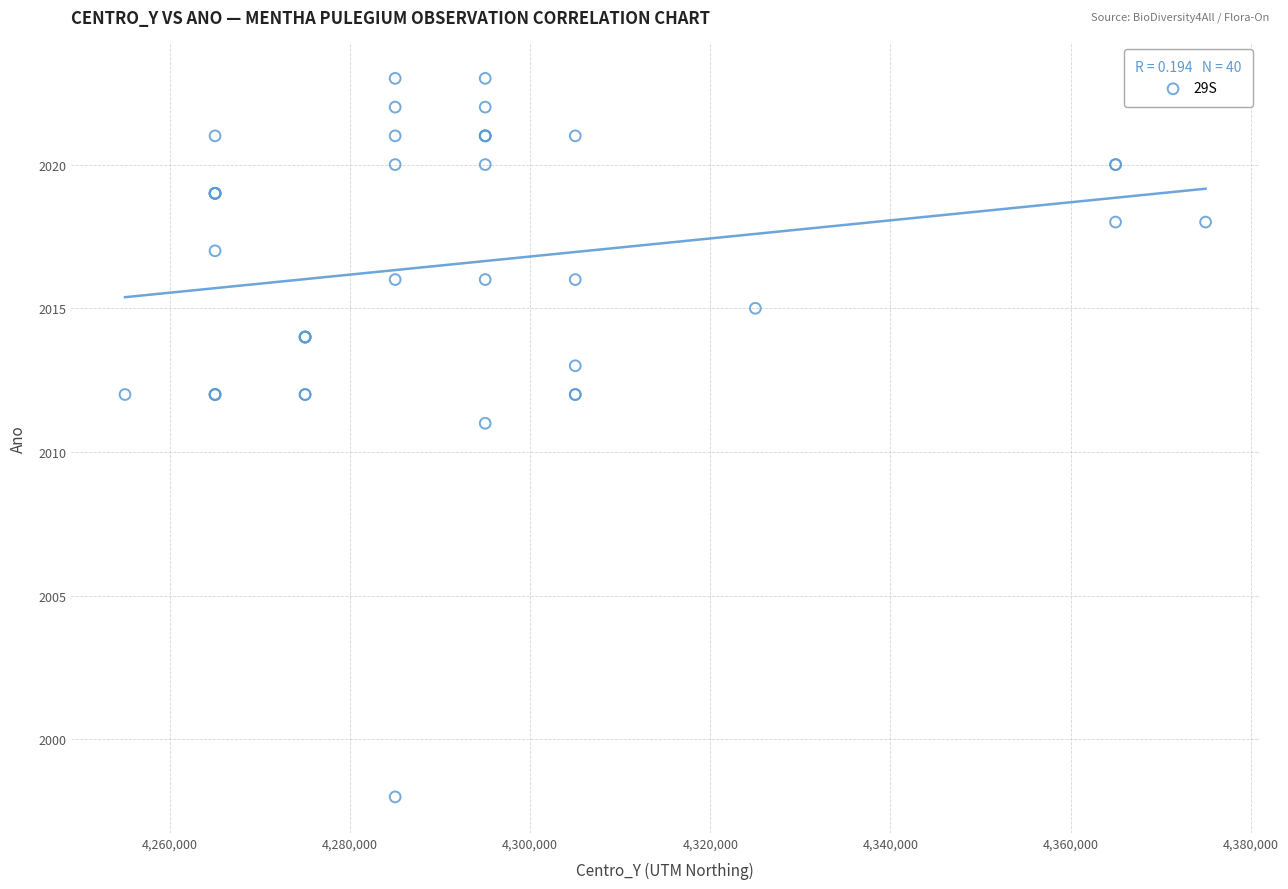

What Y value in the scatter plot is closest to 2010?

2011